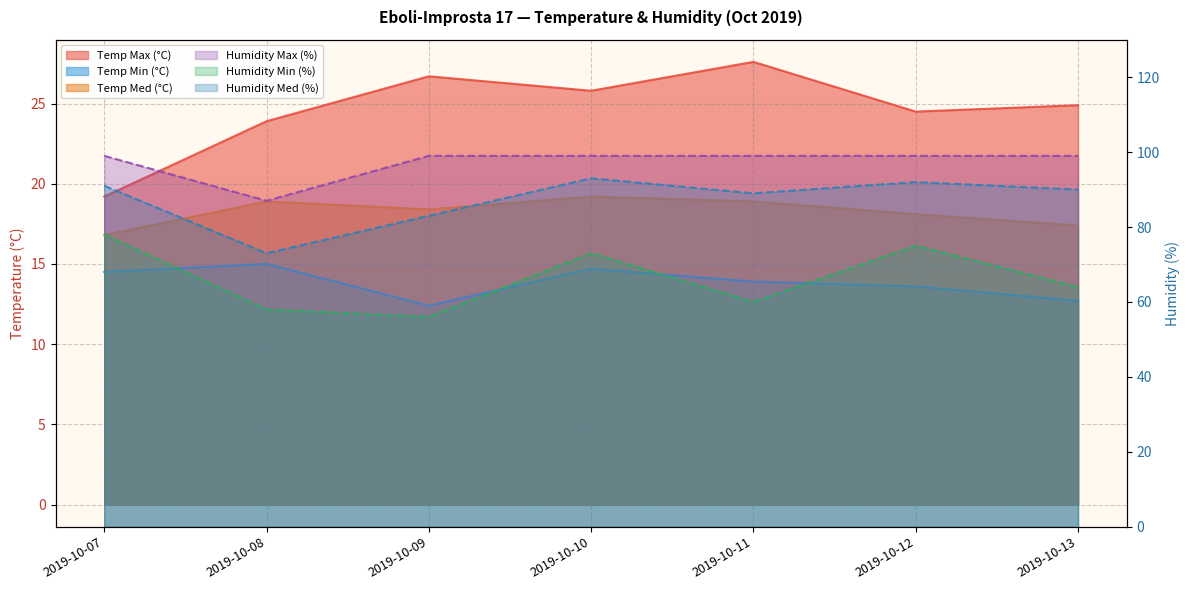

What is the smallest value displayed?

12.4